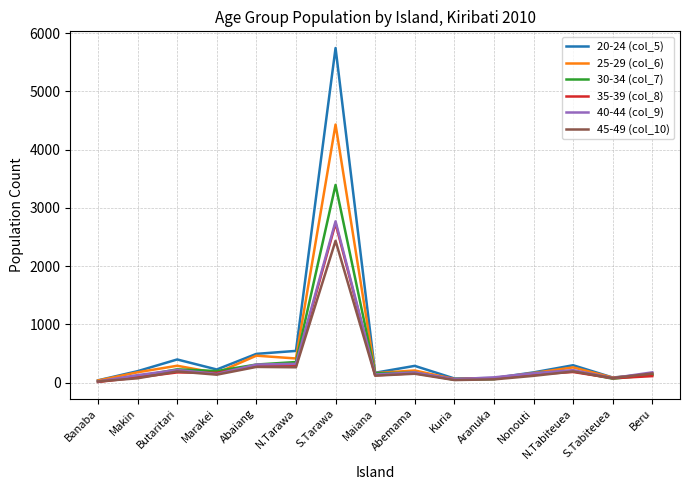

How many lines are shown in the chart?

6